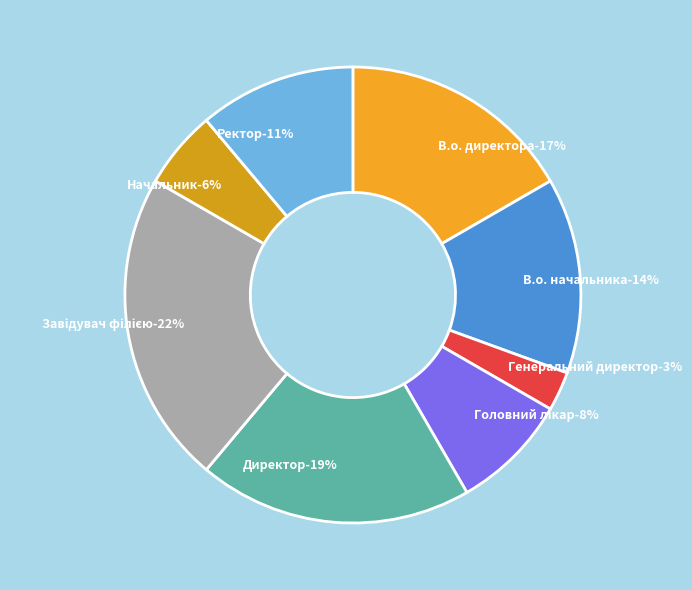

Which slice is the largest?

Завідувач філією